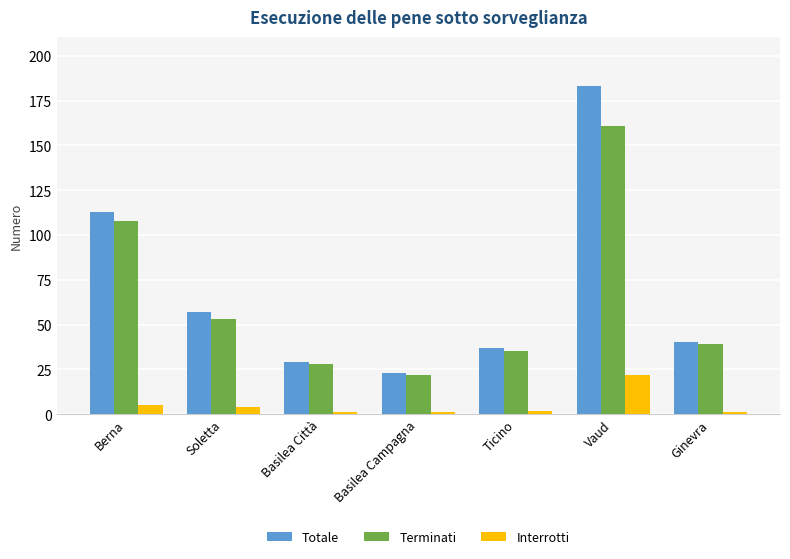

Between Ticino and Vaud, which series saw the biggest shift?

Totale